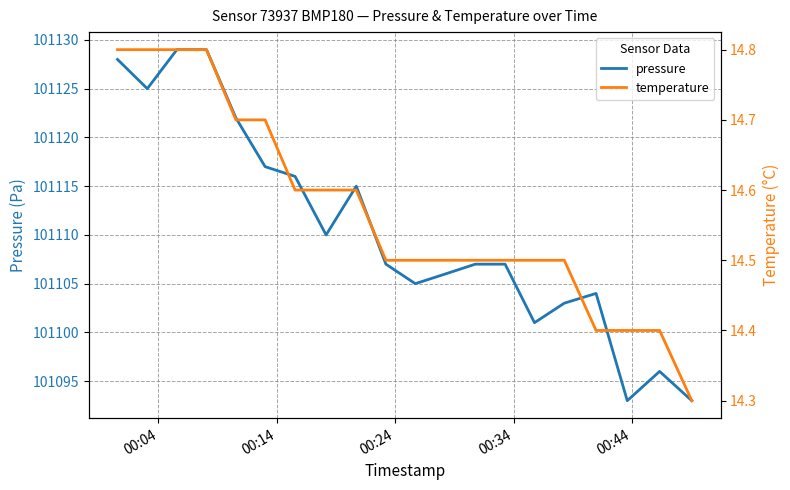

List the series in order of their peak value, lowest first.

temperature, pressure